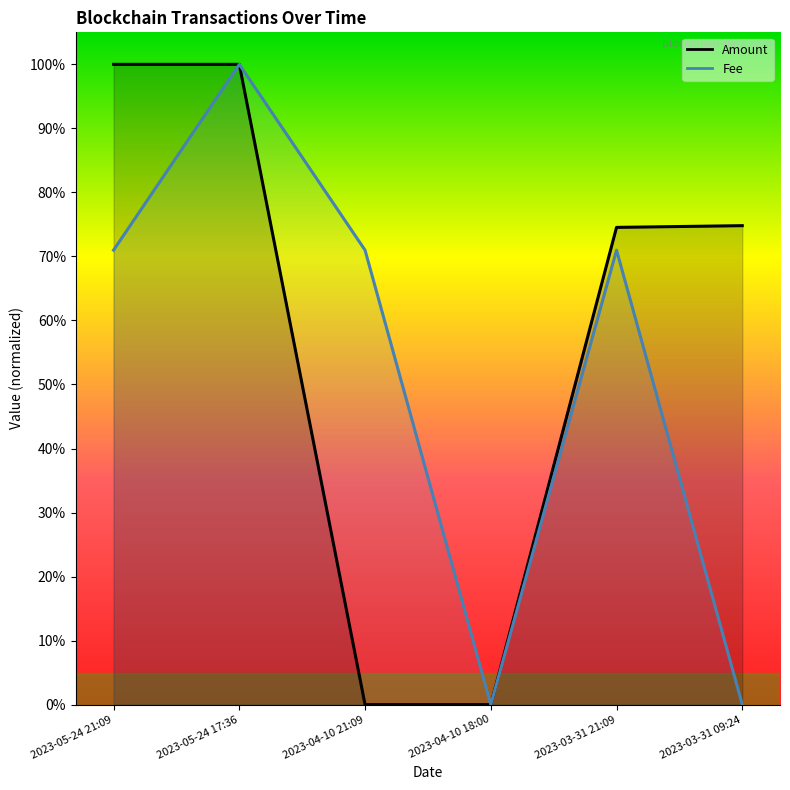

At which category is the sum across all series the highest?

2023-05-24 17:36